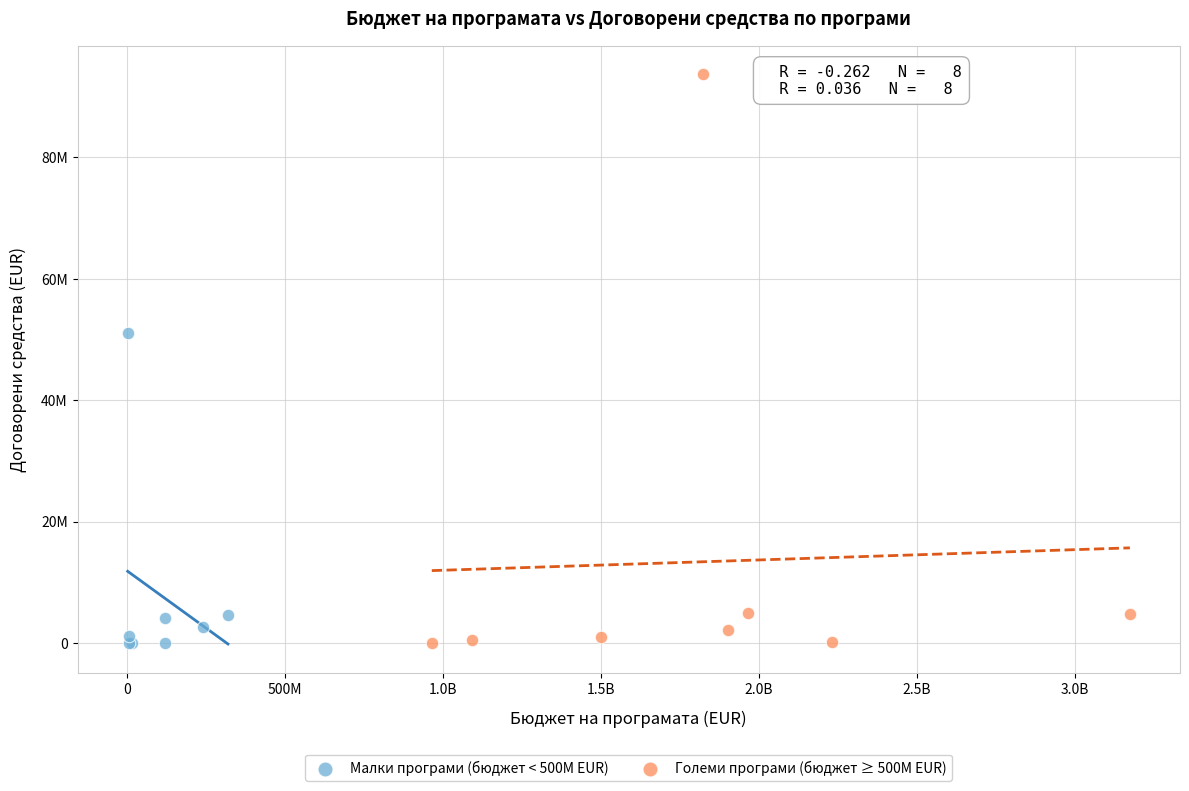

Which series has the widest spread of Y values?

Големи програми (бюджет ≥ 500M EUR)